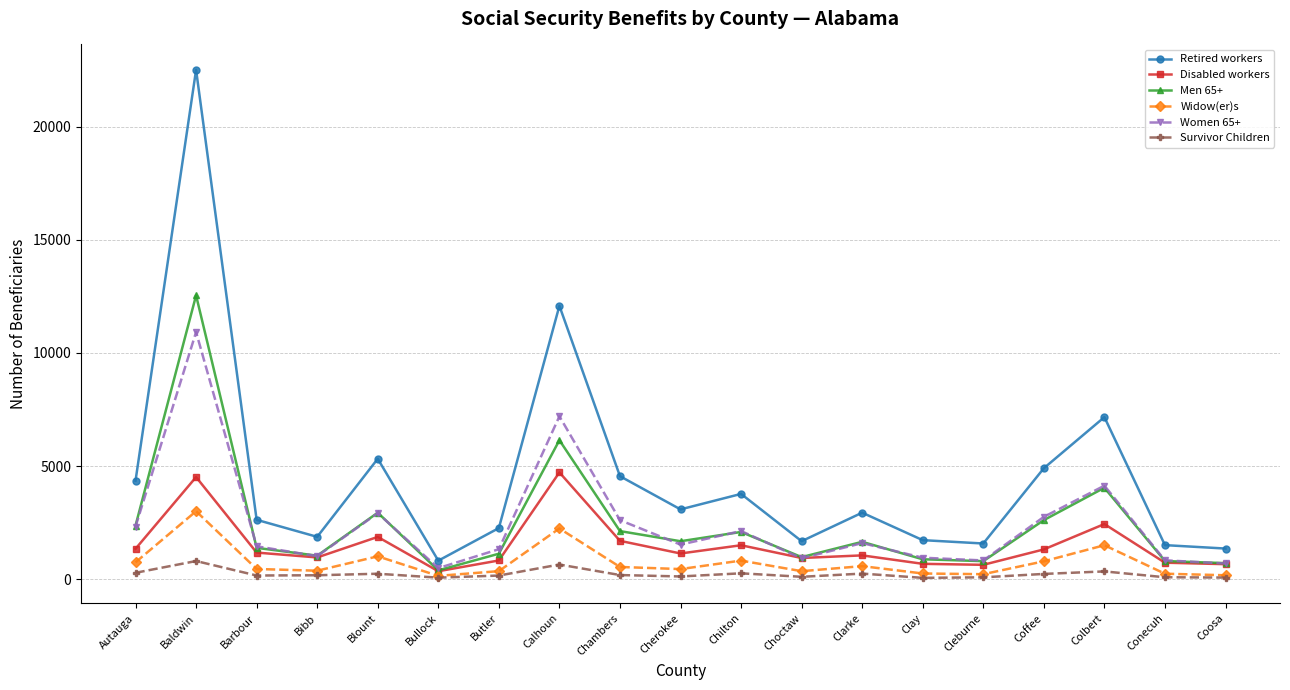

True or false: Retired workers and Women 65+ cross at least once.

False